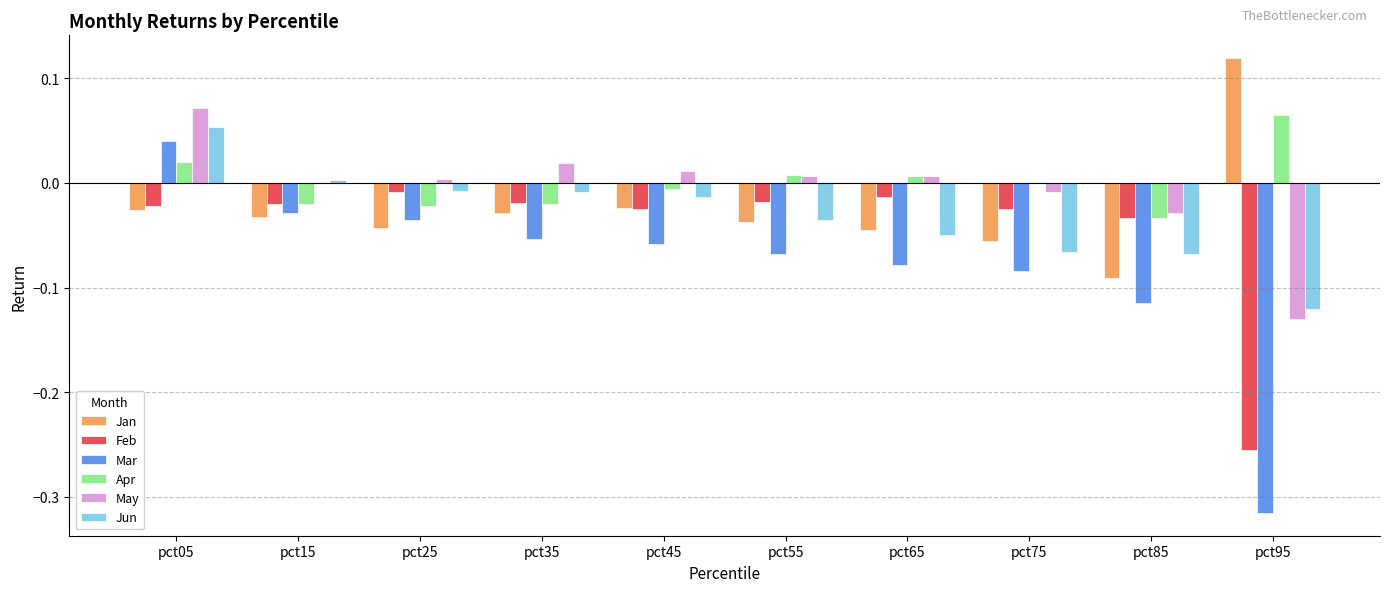

How many distinct data groups are displayed?

6